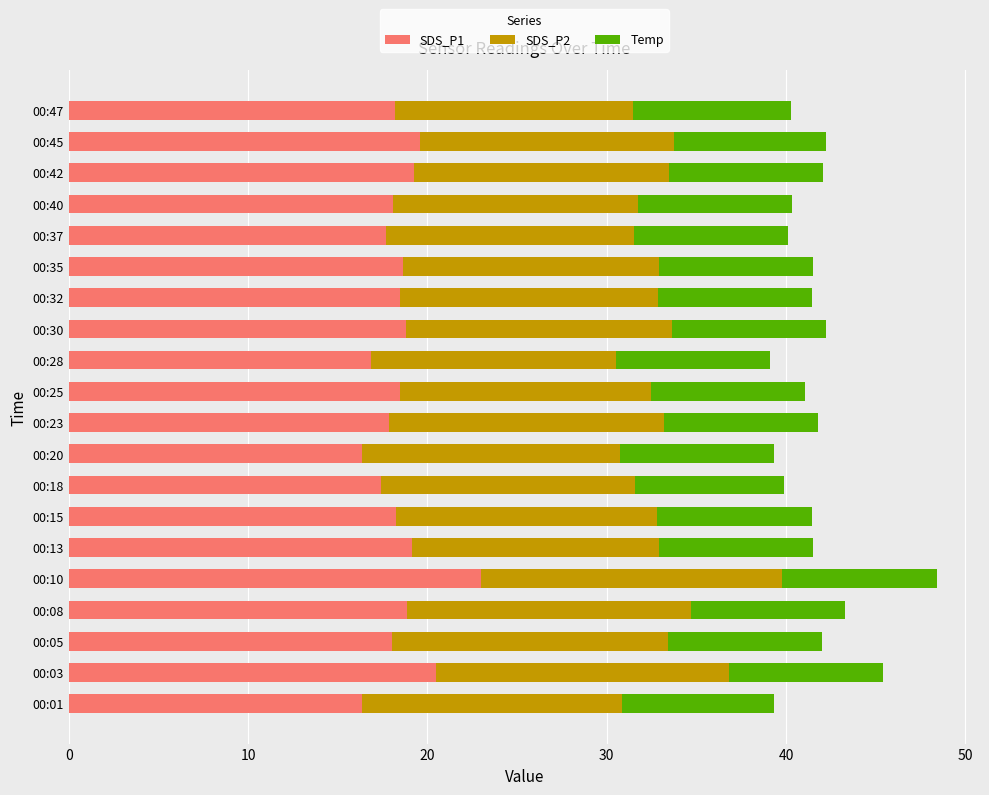

What is the maximum value for SDS_P1?

23.0